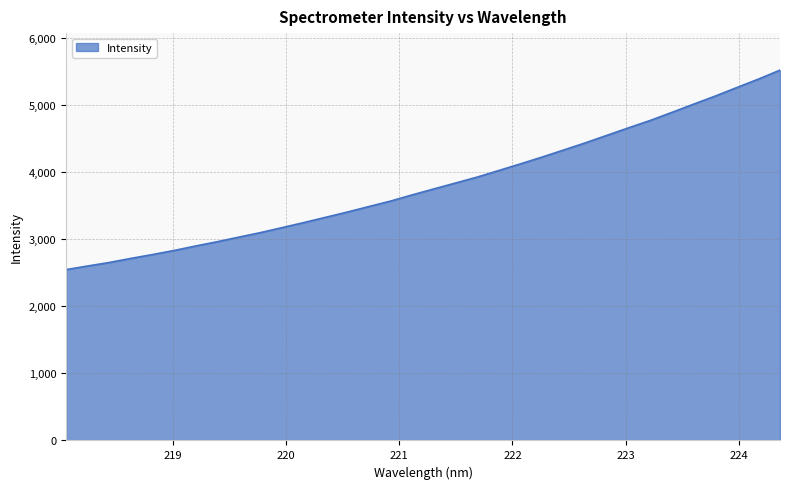

What is the smallest value displayed?

2547.6